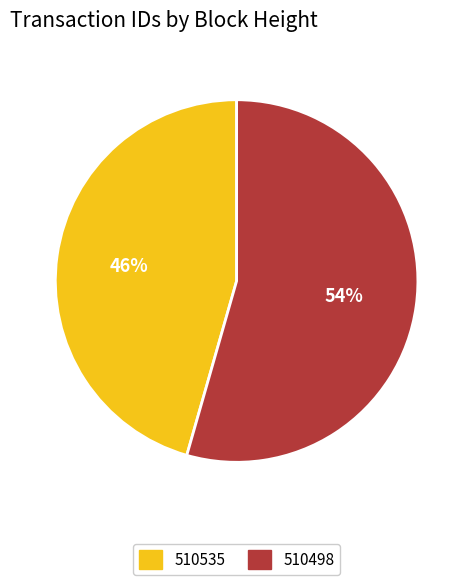

How many segments does this pie chart have?

2